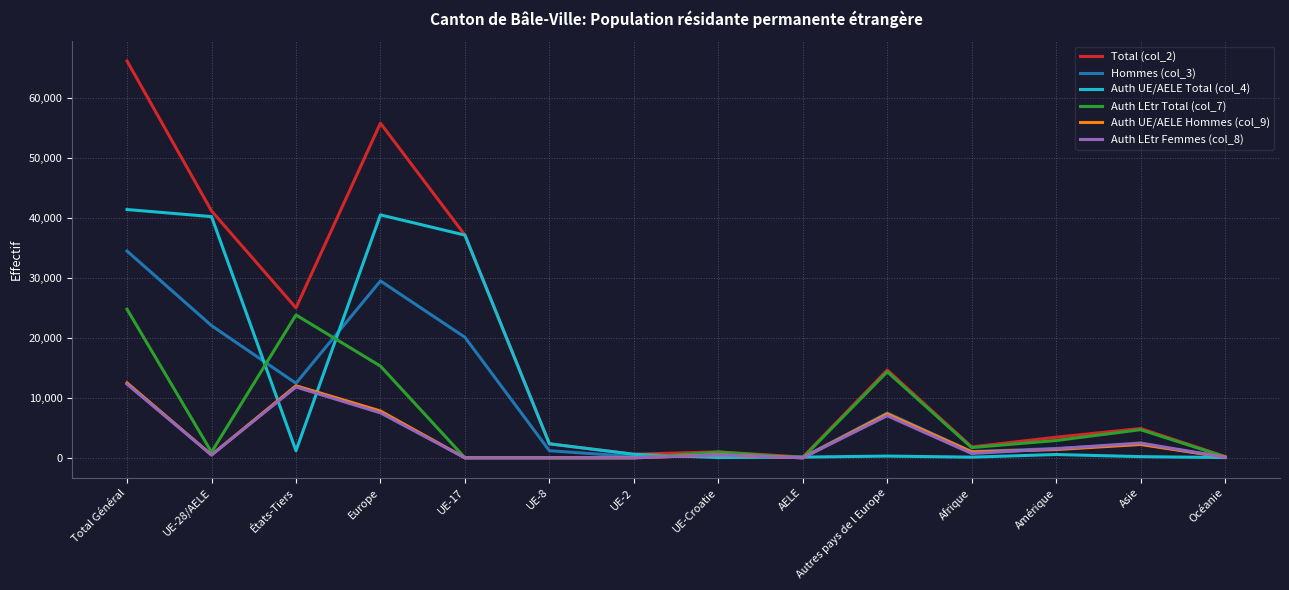

Which series has the largest range (max minus min)?

Total (col_2)